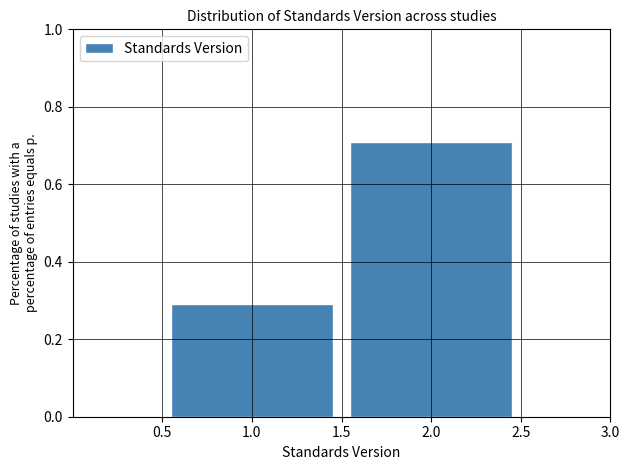

Reading left to right, list every bar in this chart as the range it spans on the x-axis followed by its height. The values are not printed on the chart, so give them approximately, as read against the axis.

0.5 to 1.5: 0.3
1.5 to 2.5: 0.7